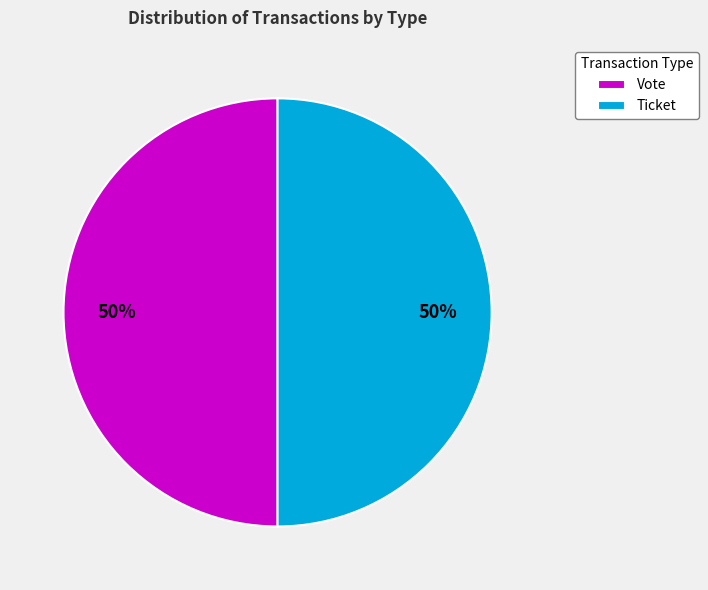

Combined, do Vote and Ticket account for over 50%?

Yes